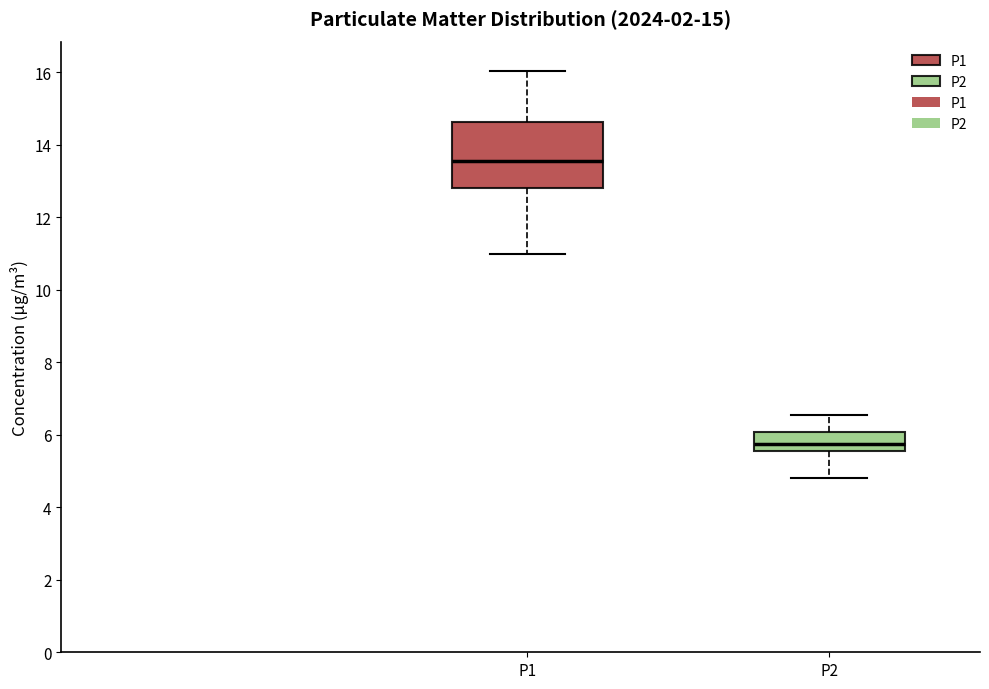

Comparing the boxes themselves (not the whiskers), which one is the tallest?

P1